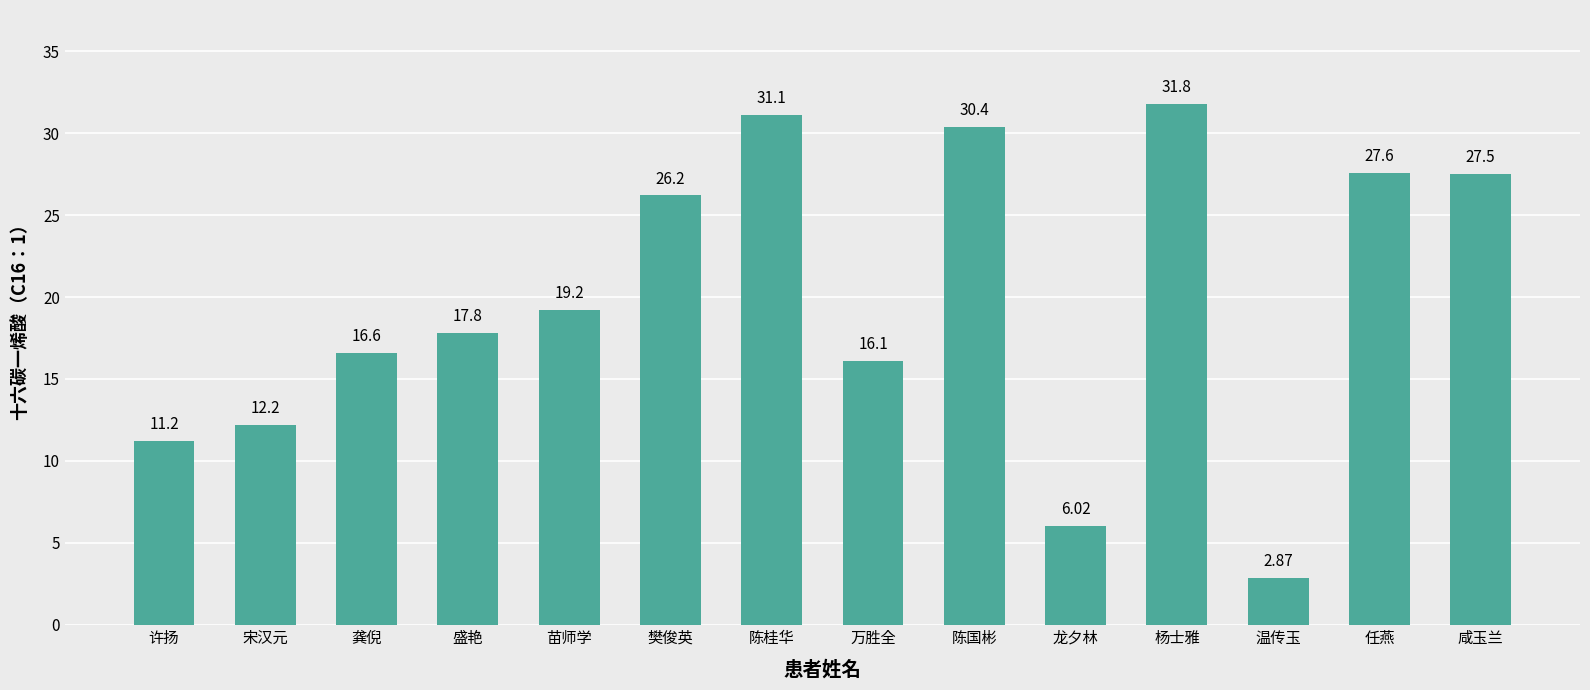

How many values exceed 19?

7